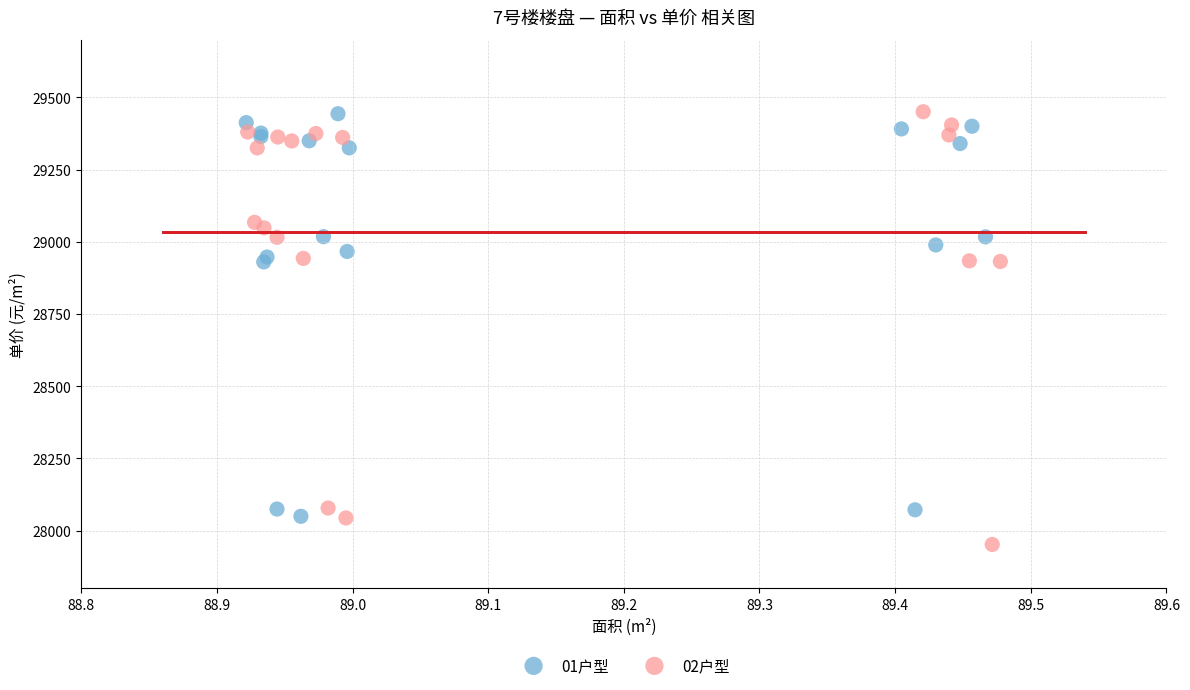

Which series contains the lowest Y value?

02户型